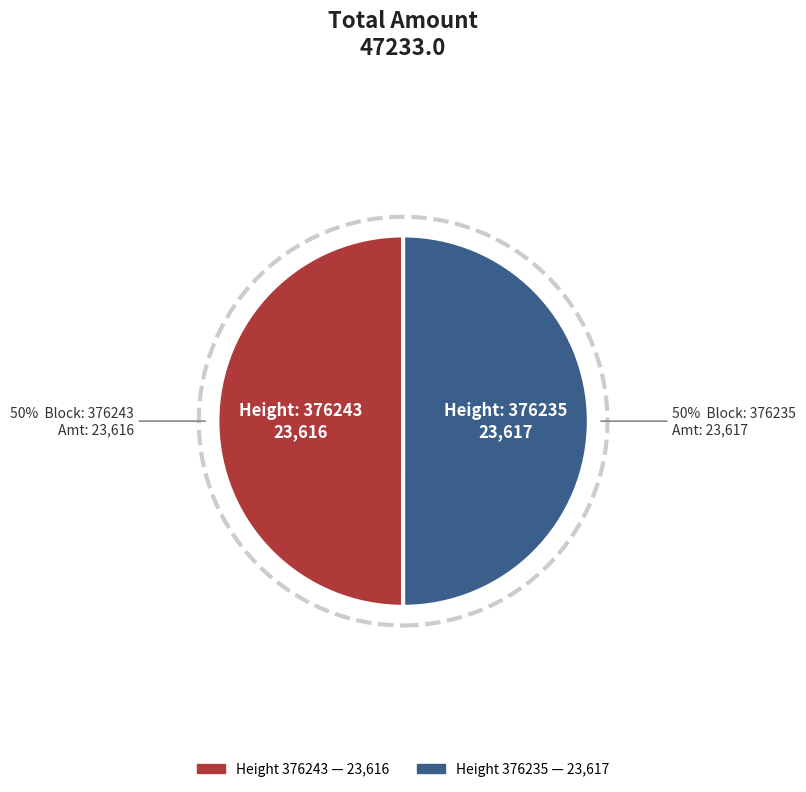

Which slice represents more than half of the pie?

376235